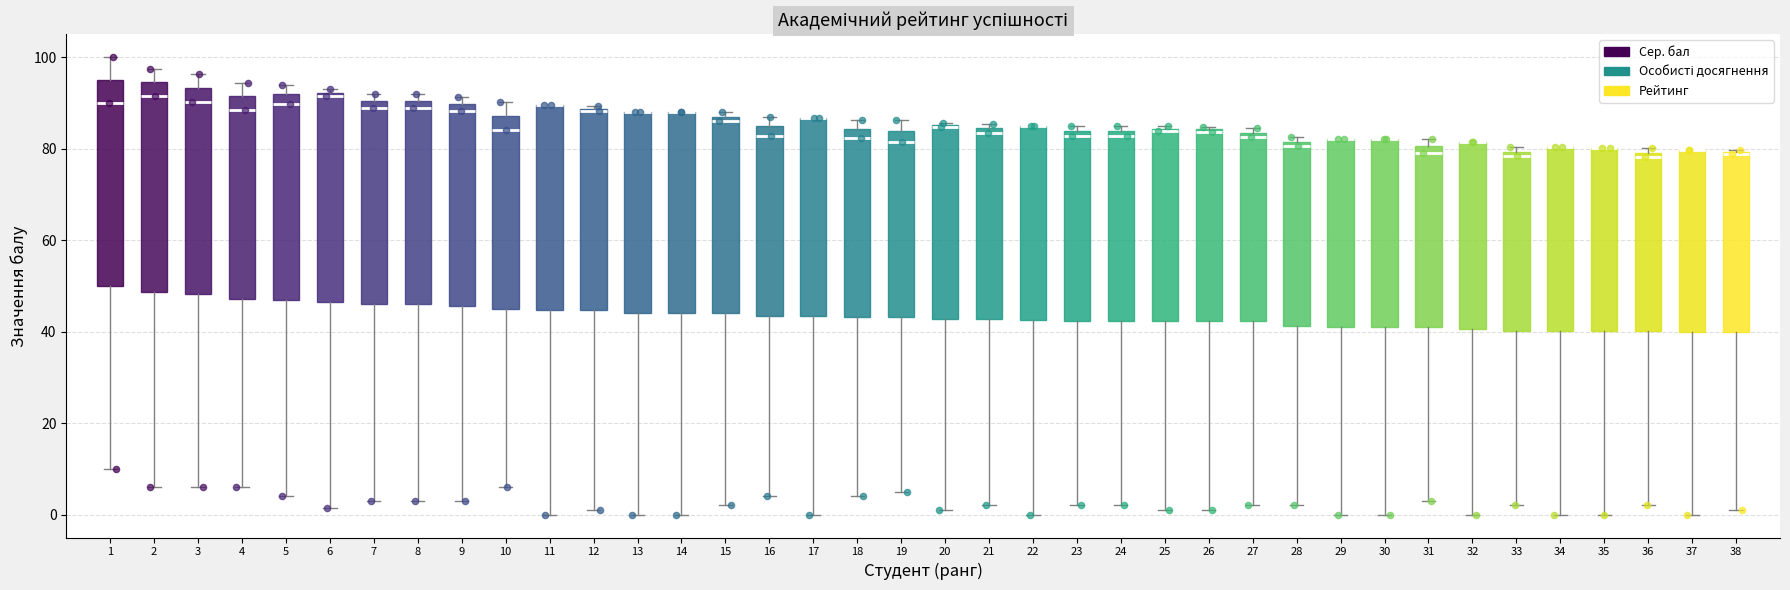

Reading left to right, read every box against the y-axis: the position of its median line, the range the box covers, and the ends of its whiskers. The values are not printed on the chart, so give them approximately, as read against the axis.

1: median 90, box 50 to 96, whiskers 10 to 100
2: median 92, box 48 to 94, whiskers 6 to 98
3: median 90, box 48 to 94, whiskers 6 to 96
4: median 88, box 48 to 92, whiskers 6 to 94
5: median 90, box 46 to 92, whiskers 4 to 94
6: median 92 (just below the box's upper edge), box 46 to 92, whiskers 2 to 94
7: median 90 (just below the box's upper edge), box 46 to 90, whiskers 4 to 92
8: median 90 (just below the box's upper edge), box 46 to 90, whiskers 4 to 92
9: median 88, box 46 to 90, whiskers 4 to 92
10: median 84, box 46 to 88, whiskers 6 to 90
11: median 90 (drawn on the box's upper edge), box 44 to 90, whiskers 0 to 90
12: median 88, box 44 to 88, whiskers 2 to 90
13: median 88 (drawn on the box's upper edge), box 44 to 88, whiskers 0 to 88
14: median 88 (drawn on the box's upper edge), box 44 to 88, whiskers 0 to 88
15: median 86, box 44 to 88, whiskers 2 to 88 (just above the box's upper edge)
16: median 82, box 44 to 84, whiskers 4 to 86
17: median 86 (drawn on the box's upper edge), box 44 to 86, whiskers 0 to 86
18: median 82, box 44 to 84, whiskers 4 to 86
19: median 82, box 44 to 84, whiskers 6 to 86
20: median 84, box 42 to 86, whiskers 2 to 86
21: median 84 (just below the box's upper edge), box 42 to 84, whiskers 2 to 86
22: median 86 (drawn on the box's upper edge), box 42 to 86, whiskers 0 to 86
23: median 82, box 42 to 84, whiskers 2 to 84 (just above the box's upper edge)
24: median 82, box 42 to 84, whiskers 2 to 84 (just above the box's upper edge)
25: median 84, box 42 to 84, whiskers 2 to 84
26: median 84, box 42 to 84, whiskers 2 to 84
27: median 82, box 42 to 84, whiskers 2 to 84 (just above the box's upper edge)
28: median 80, box 42 to 82, whiskers 2 to 82 (just above the box's upper edge)
29: median 82 (drawn on the box's upper edge), box 42 to 82, whiskers 0 to 82
30: median 82 (drawn on the box's upper edge), box 42 to 82, whiskers 0 to 82
31: median 80 (just below the box's upper edge), box 42 to 80, whiskers 4 to 82
32: median 82 (drawn on the box's upper edge), box 40 to 82, whiskers 0 to 82
33: median 78, box 40 to 80, whiskers 2 to 80 (just above the box's upper edge)
34: median 80 (drawn on the box's upper edge), box 40 to 80, whiskers 0 to 80
35: median 80 (drawn on the box's upper edge), box 40 to 80, whiskers 0 to 80
36: median 78, box 40 to 80, whiskers 2 to 80 (just above the box's upper edge)
37: median 80 (drawn on the box's upper edge), box 40 to 80, whiskers 0 to 80
38: median 78, box 40 to 80, whiskers 2 to 80